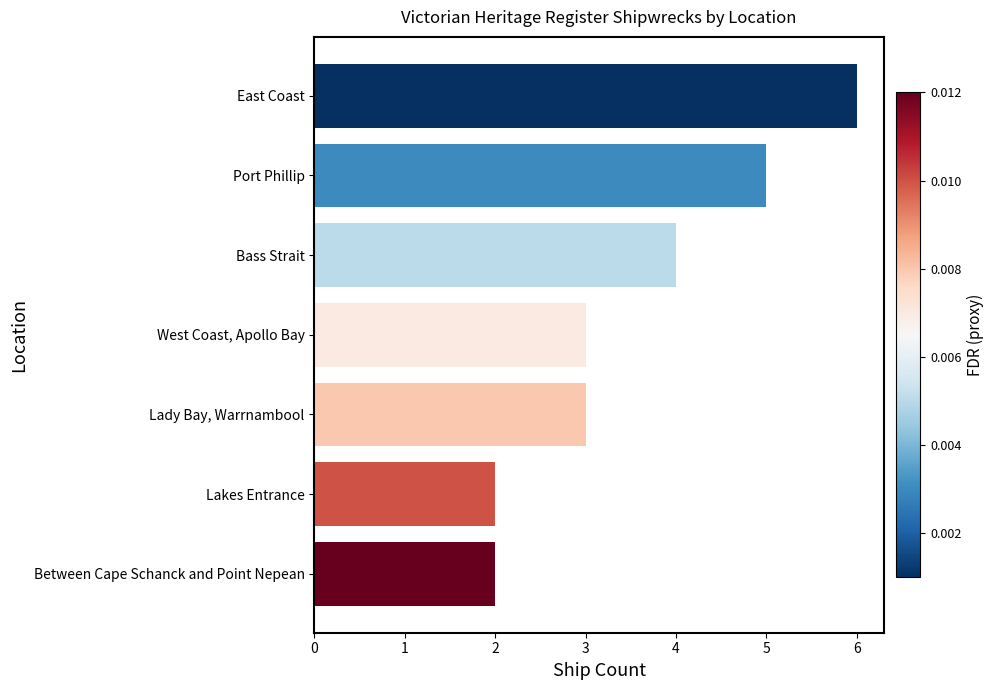

Reading top to bottom, extract all data points from this chart.

6	5	4	3	3	2	2